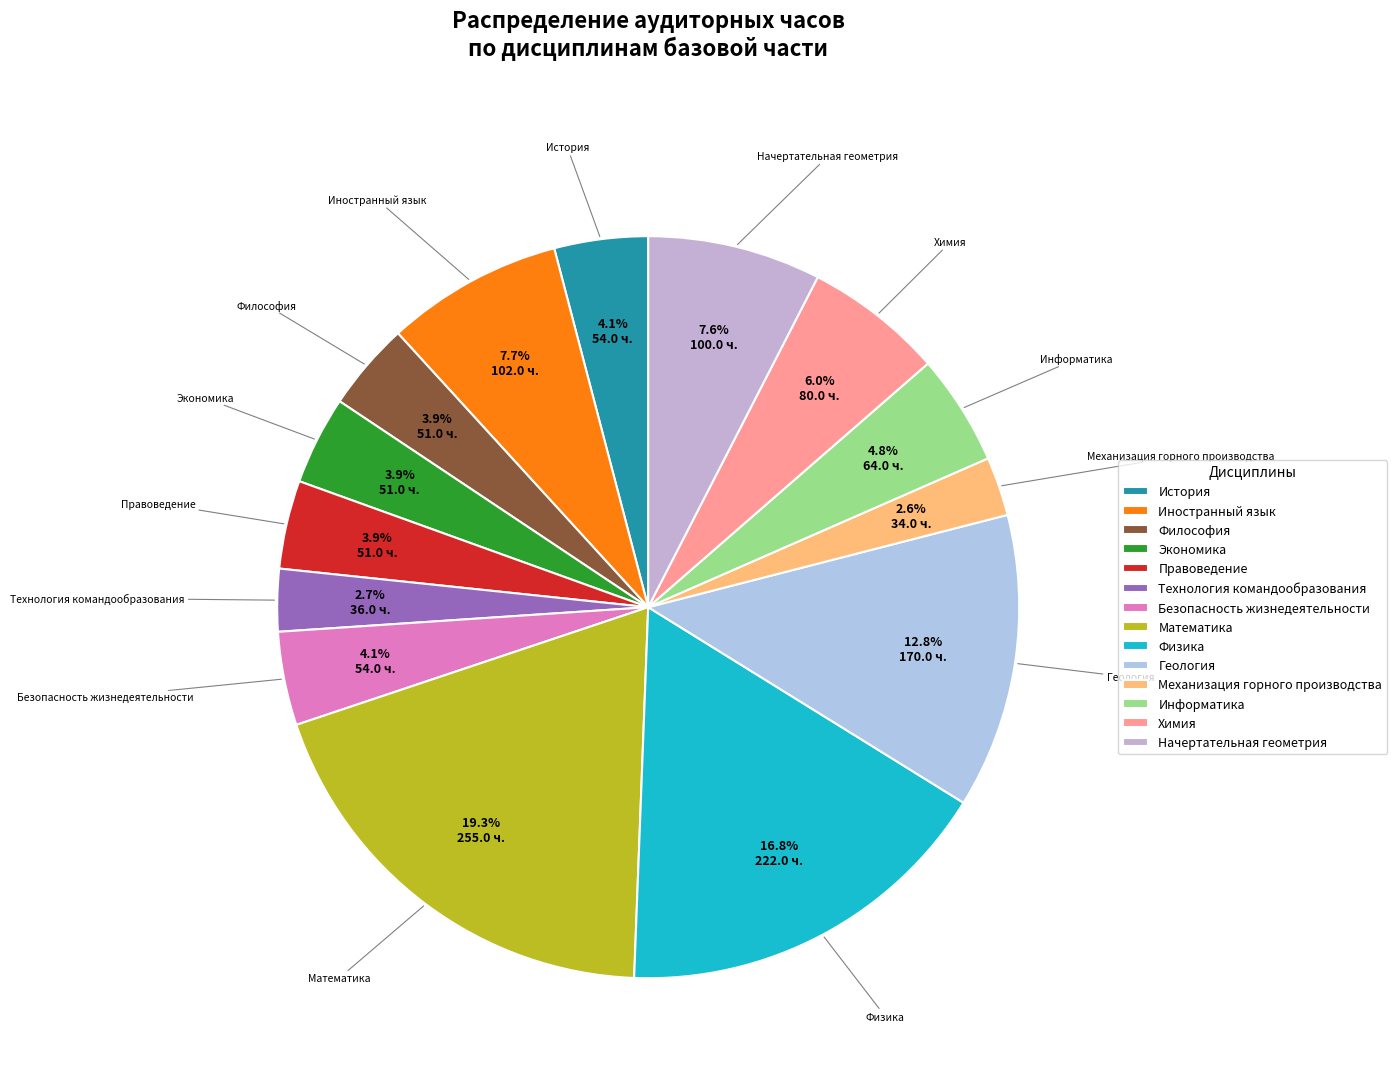

Does any single category account for the majority?

No